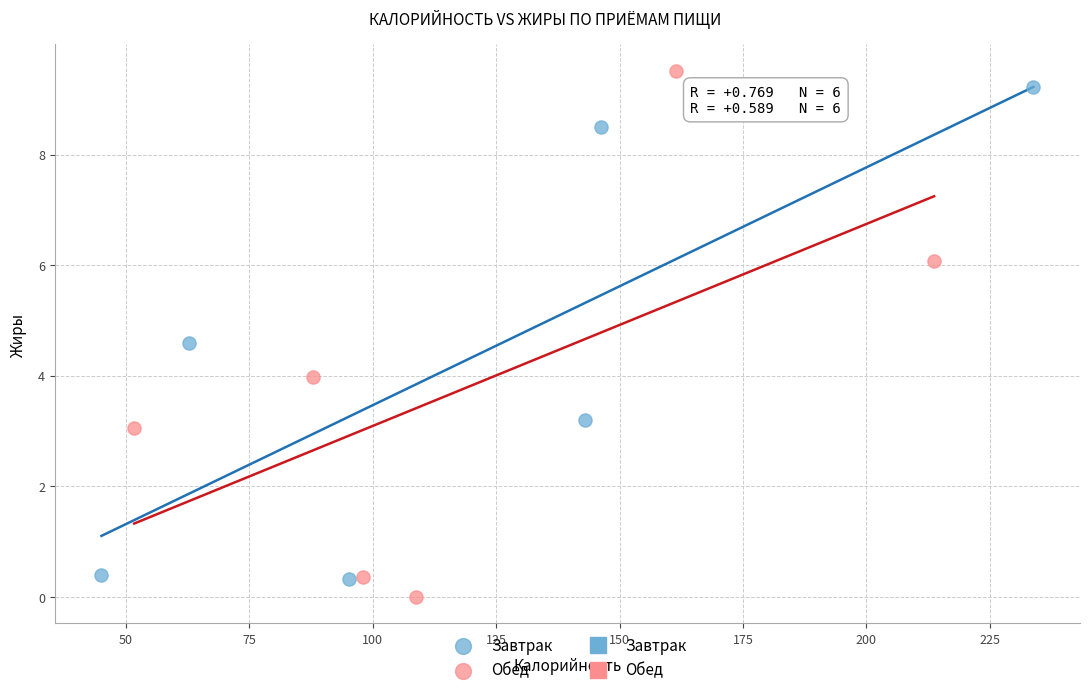

Which series contains the lowest Y value?

Обед